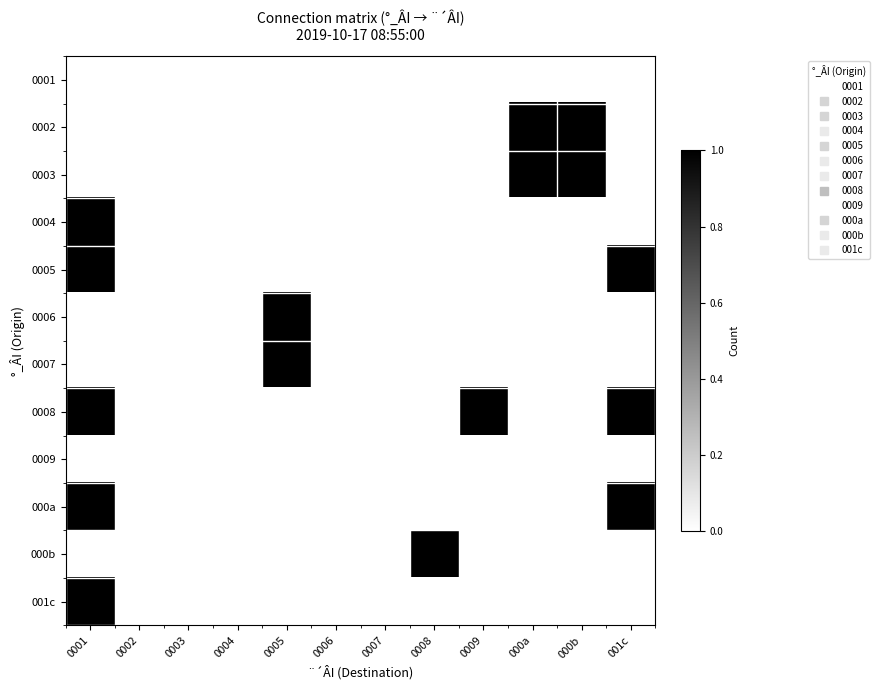

List the series in order of their peak value, lowest first.

0001, 0009, 0002, 0003, 0004, 0005, 0006, 0007, 0008, 000a, 000b, 001c